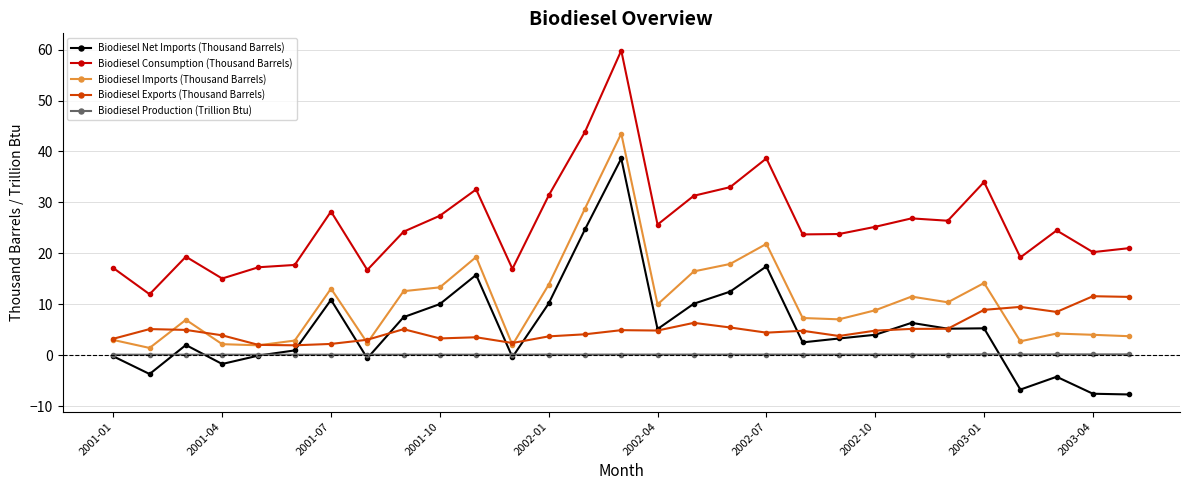

How many distinct data groups are displayed?

5